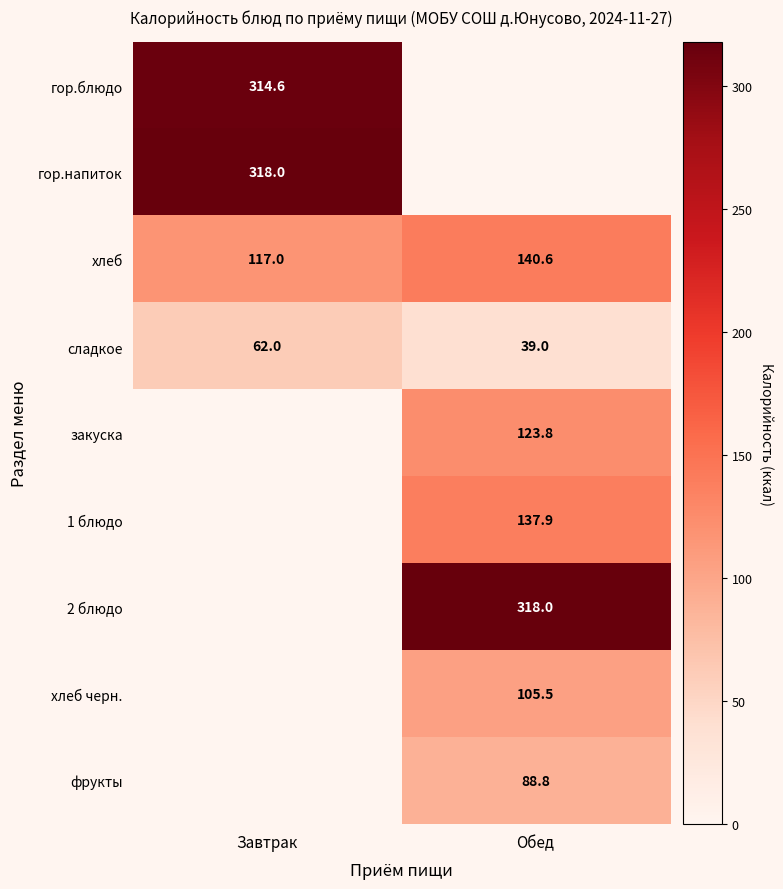

What is the difference between the хлеб values at Завтрак and Обед?

23.6